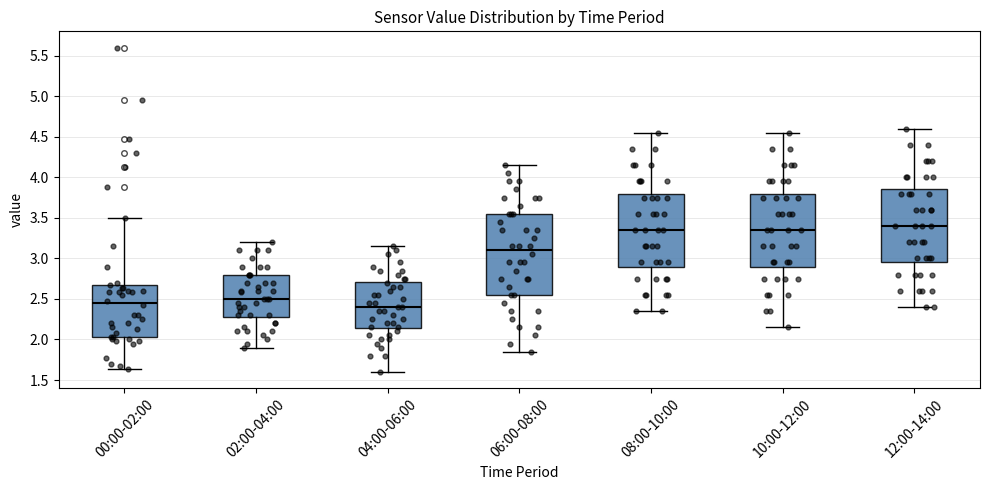

Where is the upper edge of the box for 06:00-08:00 on the y-axis? The values are not printed on the chart, so give them approximately, as read against the axis.

3.55